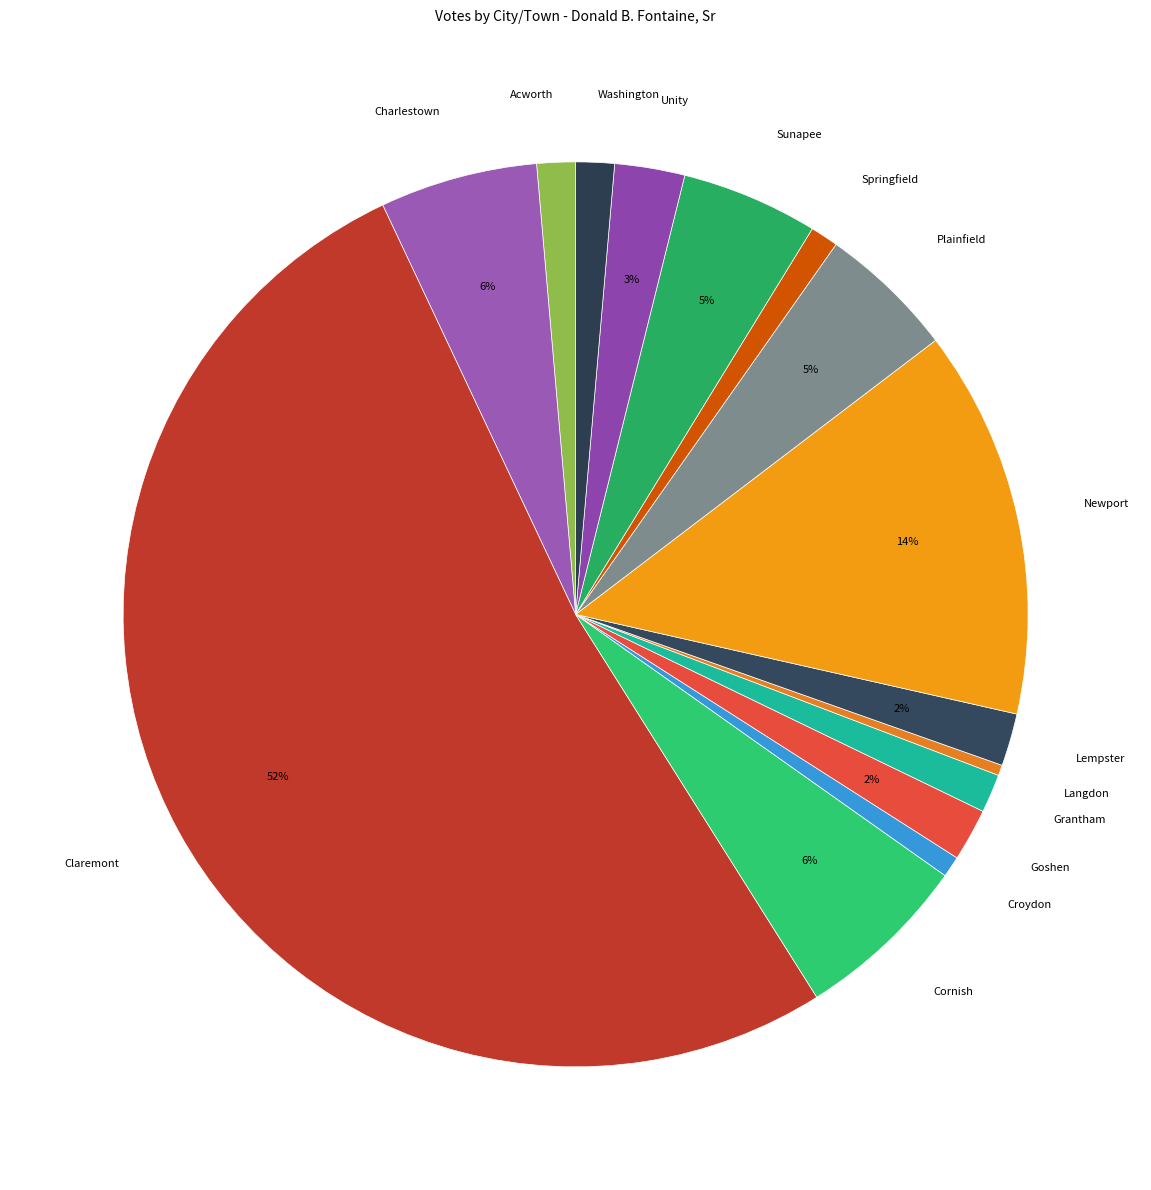

To the nearest percent, what is the average slice percentage?

7%